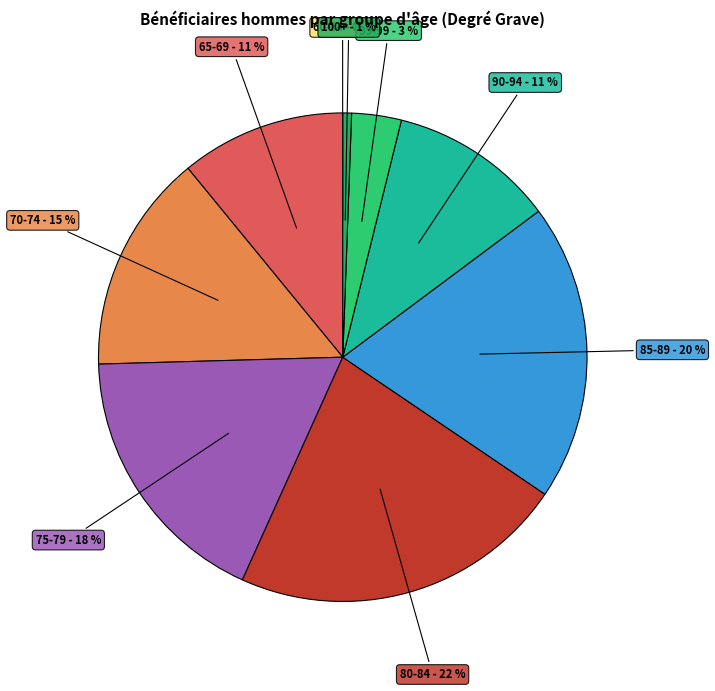

Is the sum of 95-99 and 75-79 greater than half?

No